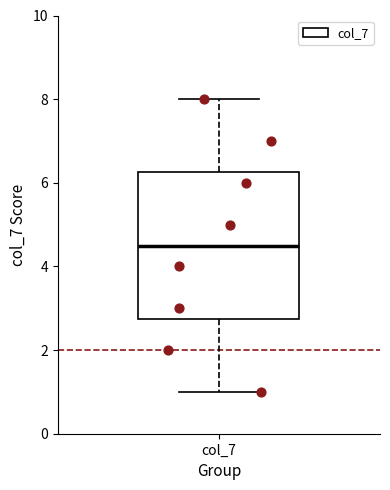

Read this box plot against the y-axis: the position of the median line, the range covered by the box, and the ends of both whiskers. The values are not printed on the chart, so give them approximately, as read against the axis.

median 4.6, box 2.8 to 6.2, whiskers 1.0 to 8.0